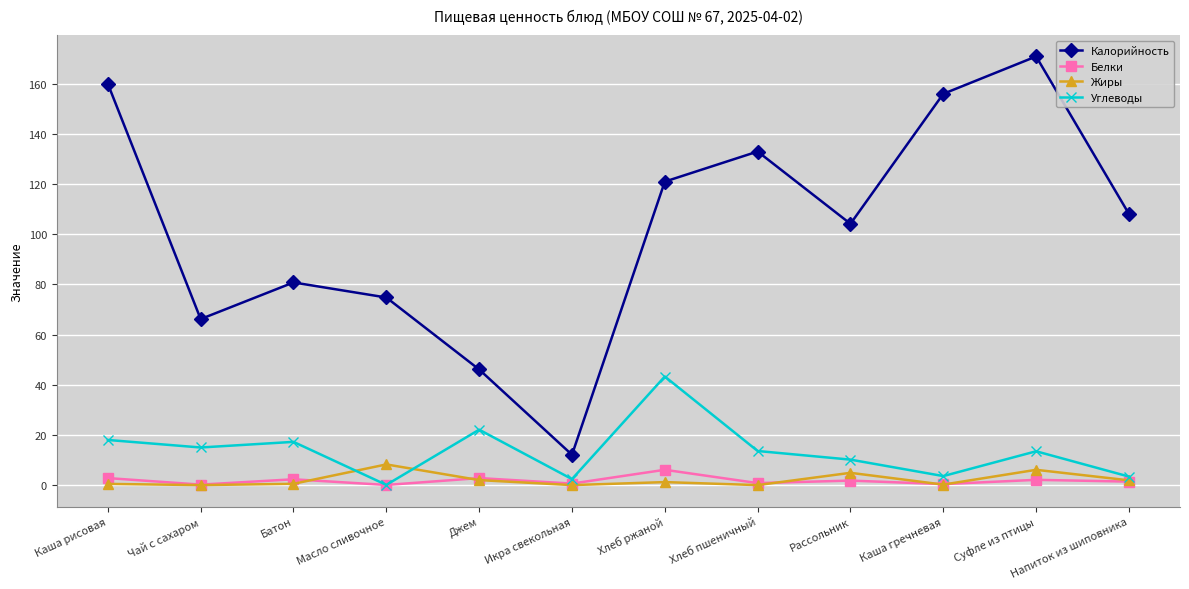

Which category has the highest value across all series?

Суфле из птицы